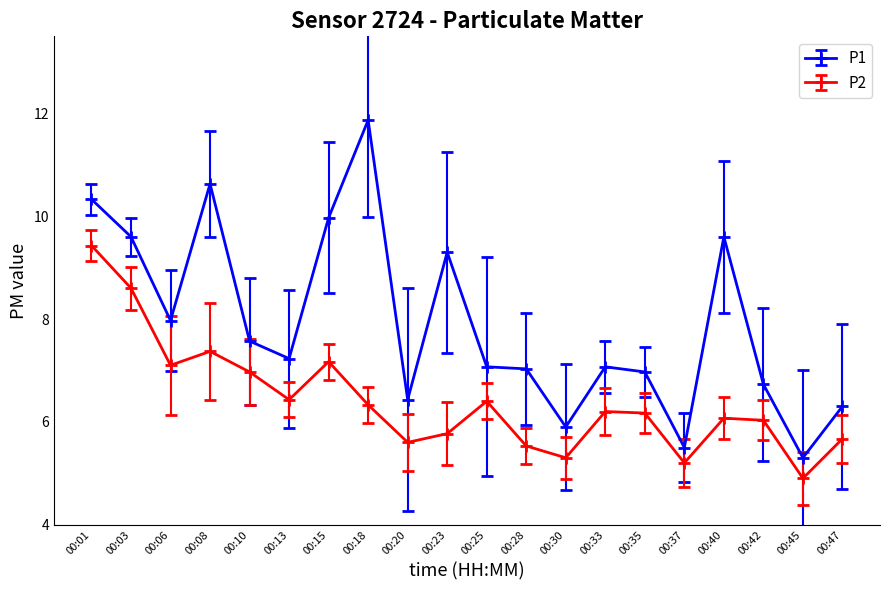

What are all the series names shown in the legend?

P1, P2